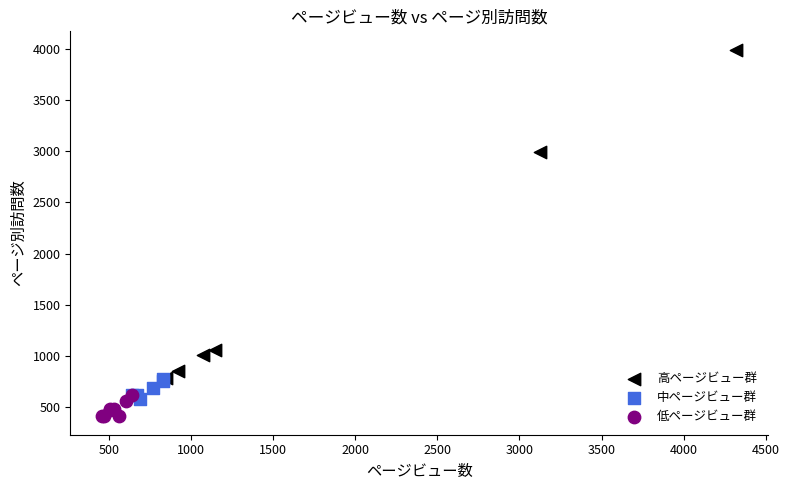

Which series contains the lowest Y value?

低ページビュー群